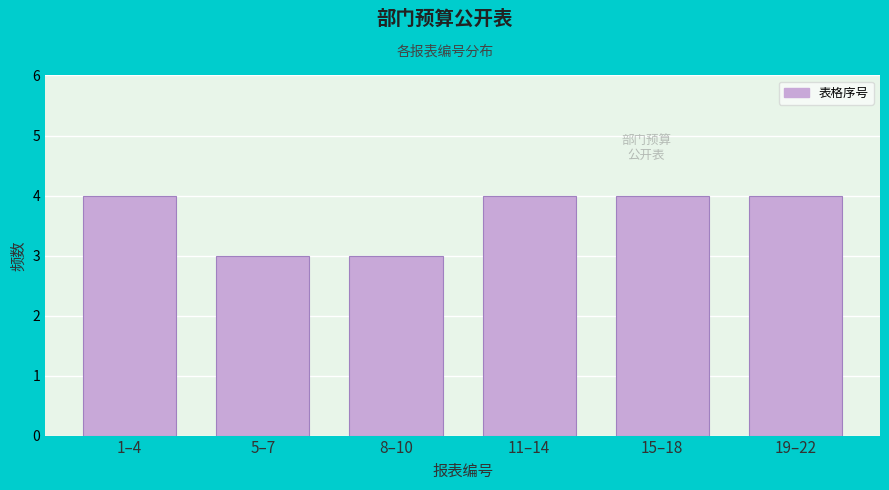

Reading left to right, list all the values displayed in this chart.

4	3	3	4	4	4